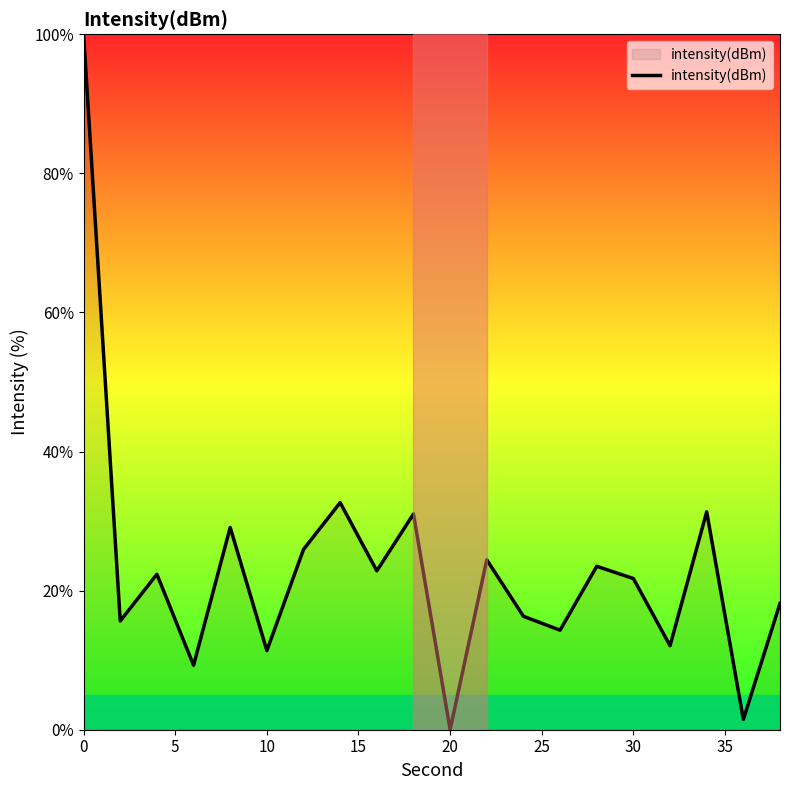

What is the greatest value displayed?

100.0